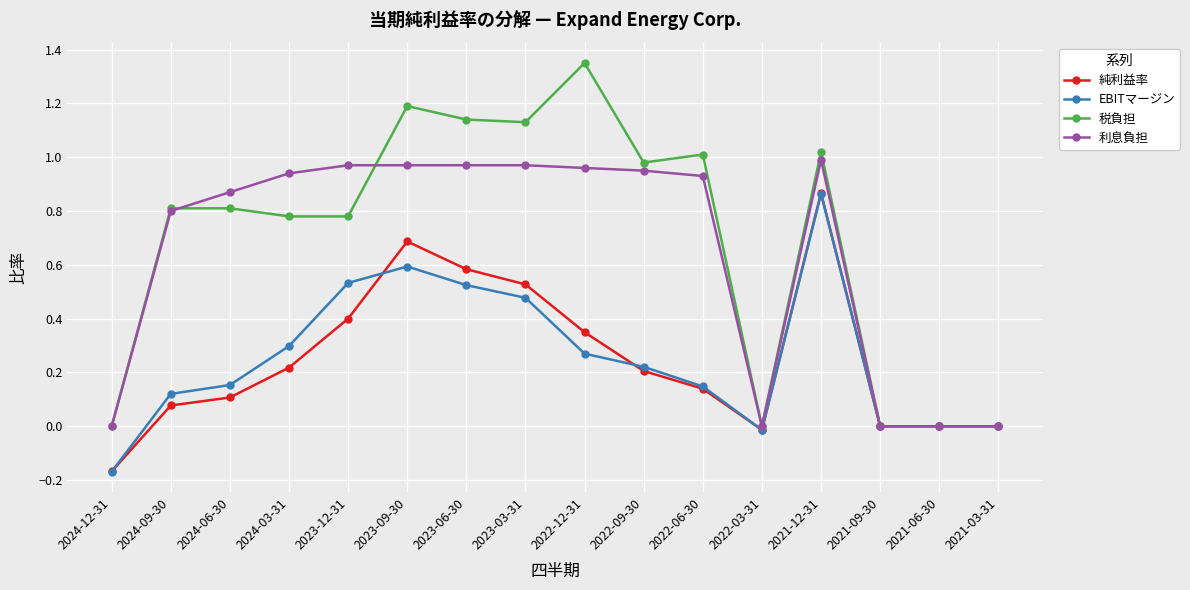

True or false: 税負担 has more than 2 points higher than both neighbors.

True